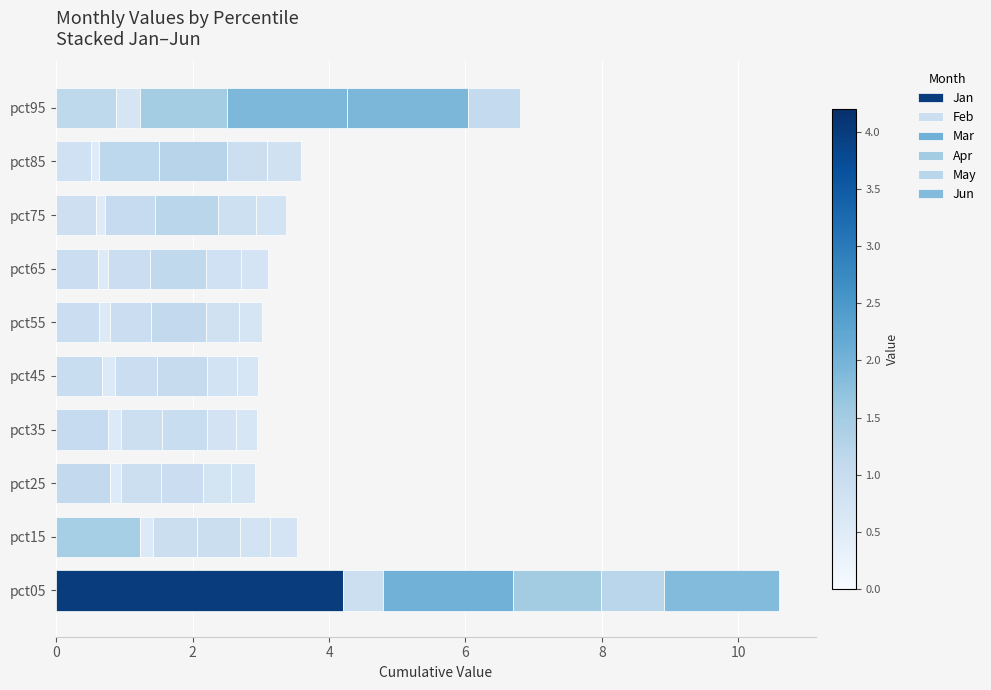

List the series in order of their peak value, lowest first.

Feb, Jun, Apr, May, Mar, Jan